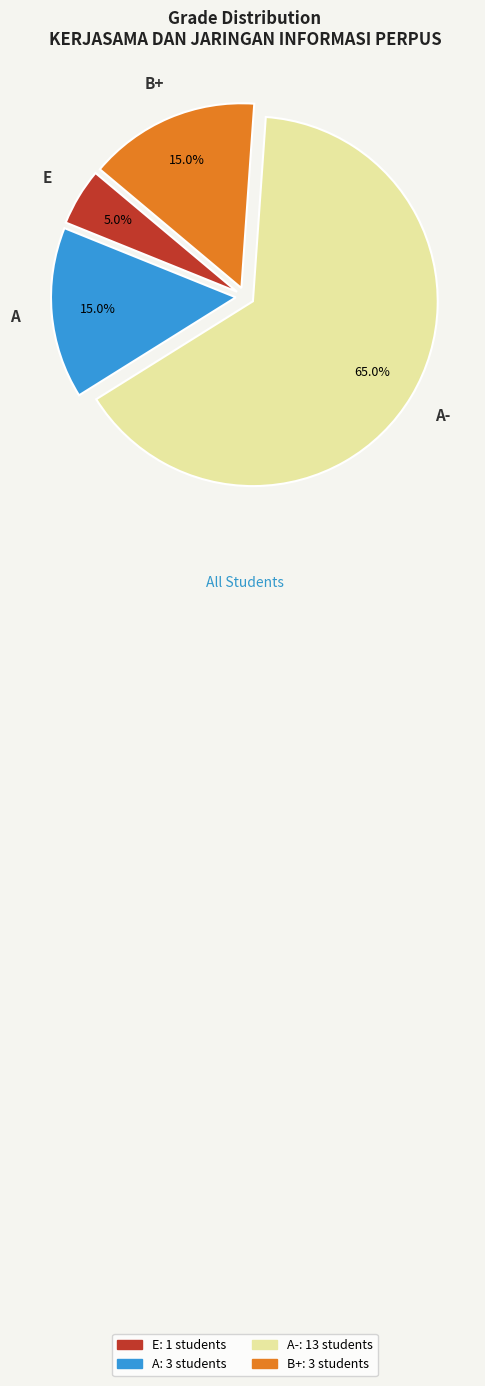

The A- slice represents 65% of the pie. True or false?

True